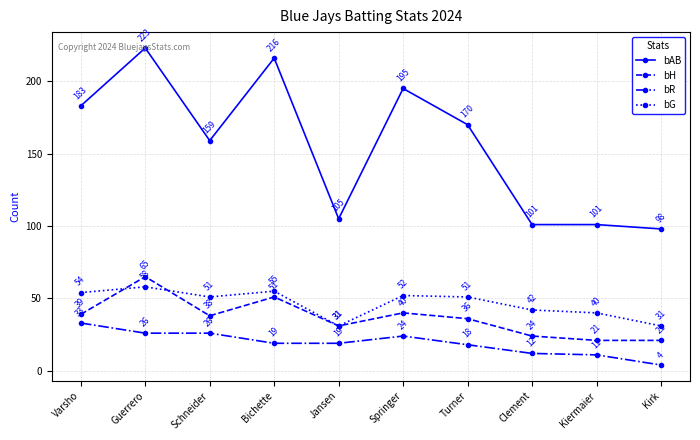

How many values in the bAB series are below 170?

5